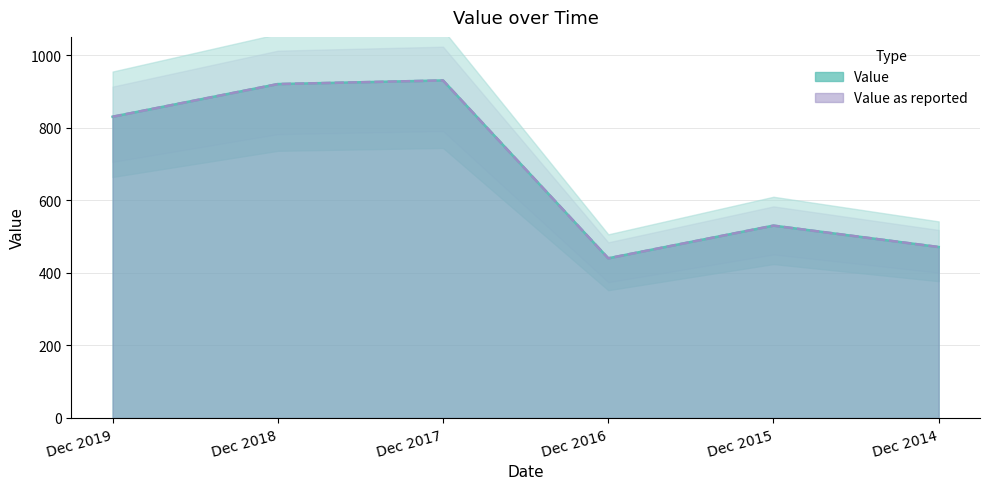

How many distinct data groups are displayed?

2